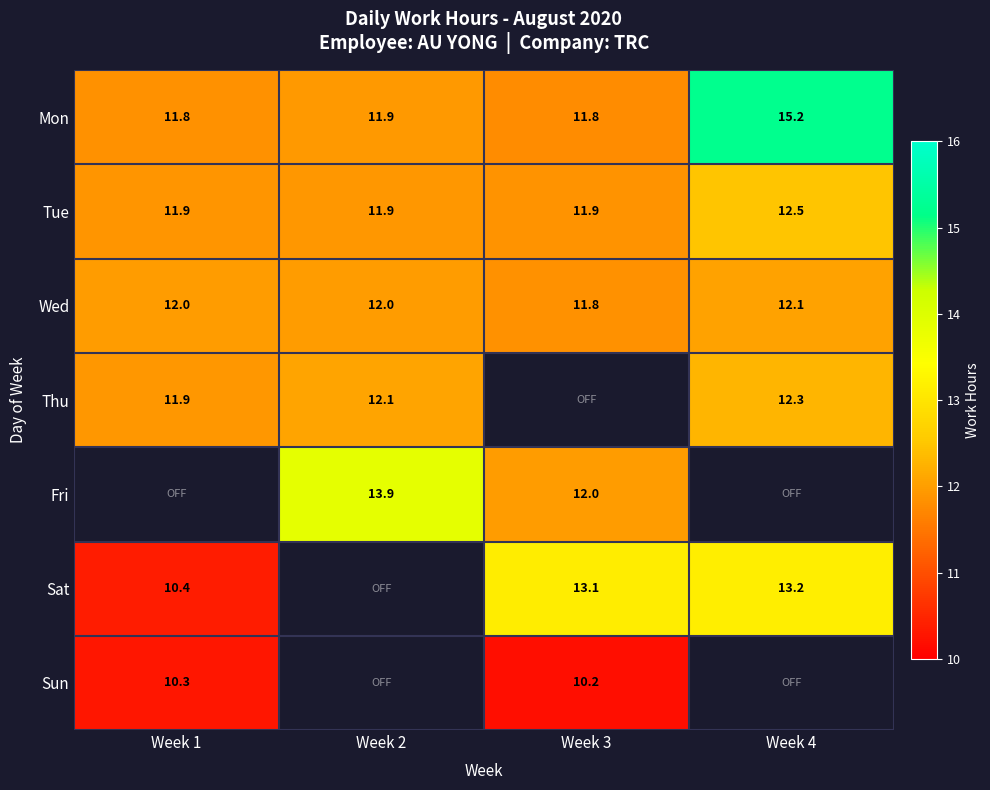

Is the value of Fri at Week 3 greater than the value of Thu at Week 1?

Yes